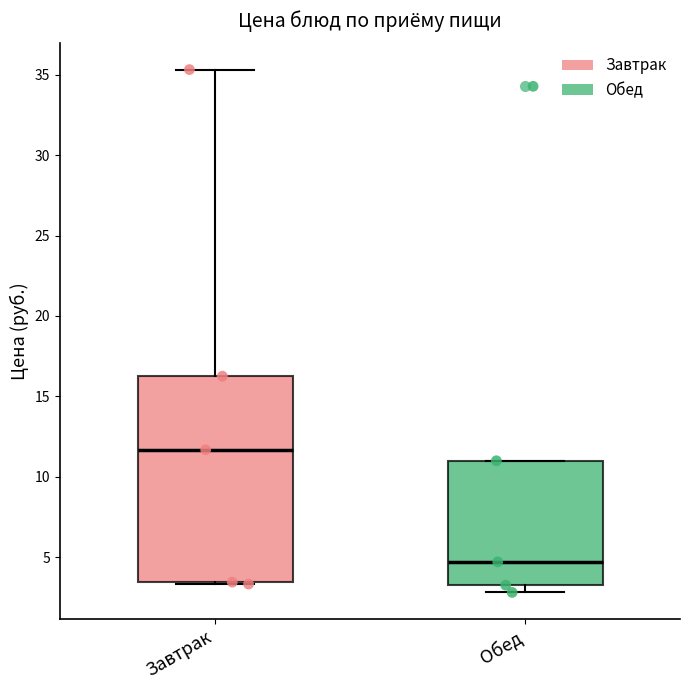

Reading left to right, transcribe this box plot: for each box, give where its median line is, the range the box spans, and where its two whiskers end, as read against the y-axis. The values are not printed on the chart, so give them approximately, as read against the axis.

Завтрак: median 11.5, box 3.5 to 16.5, whiskers 3.5 to 35.5
Обед: median 4.5, box 3.5 to 11.0, whiskers 3.0 to 11.0